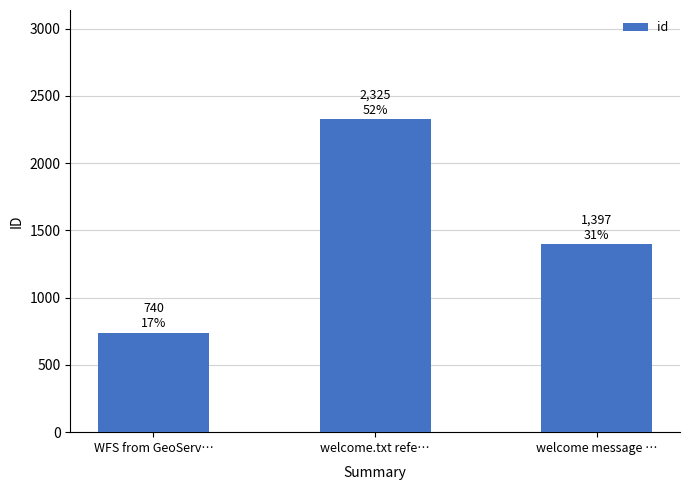

What is the sum of all values?

4462